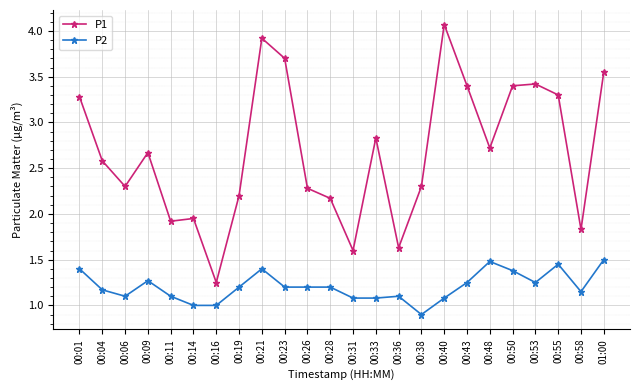

Which category has the lowest value in the P1 series?

00:16